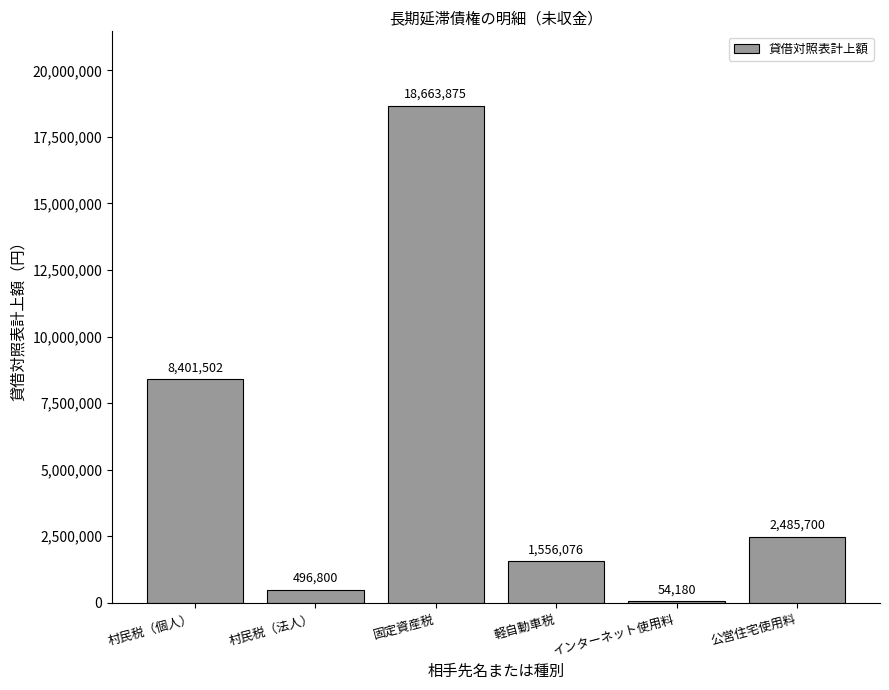

How many data points does each series have?

6